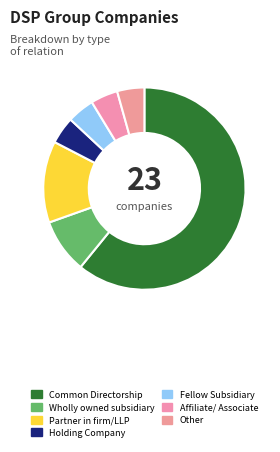

Does any single category account for the majority?

Yes